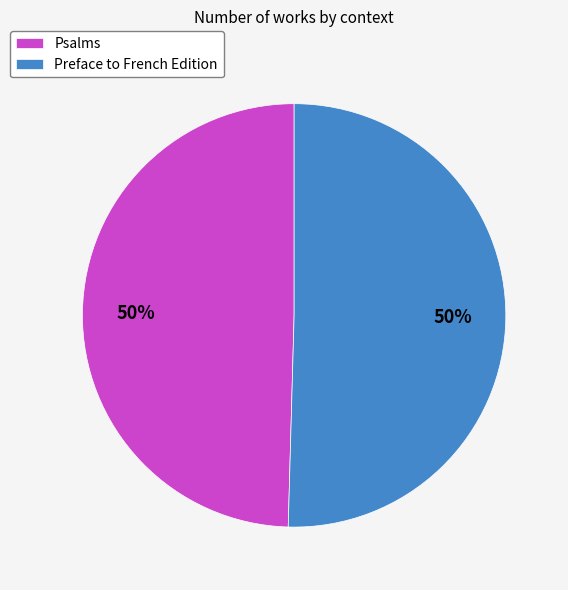

What percentage is the Preface to French Edition slice, to the nearest percent?

50%